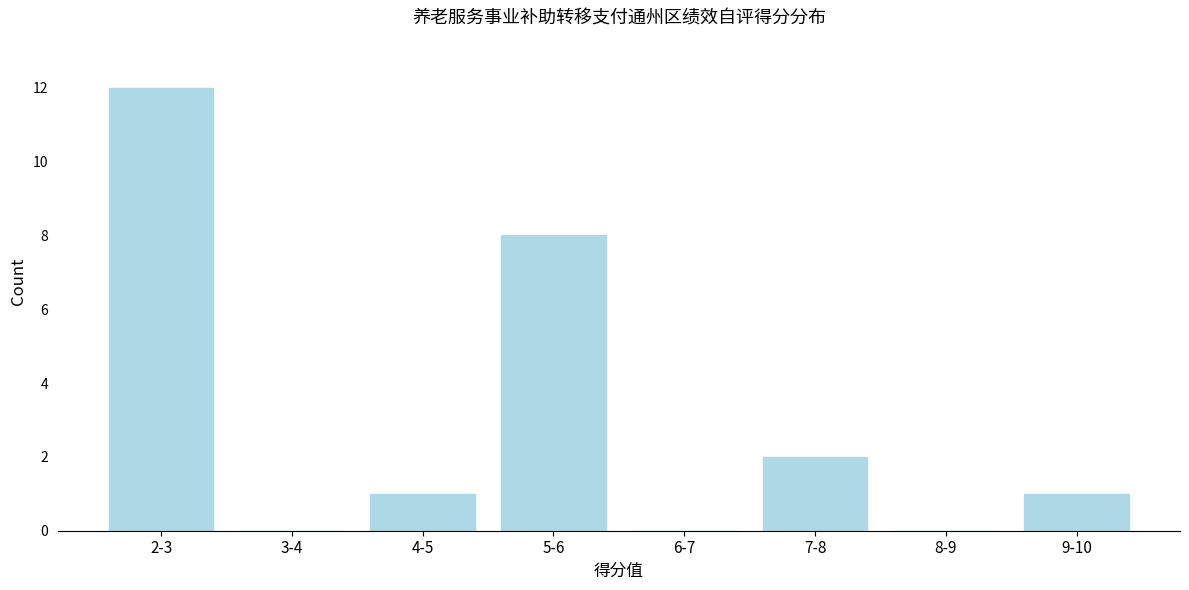

Reading right to left, what are all the values shown in this chart?

9-10=1	8-9=0	7-8=2	6-7=0	5-6=8	4-5=1	3-4=0	2-3=12